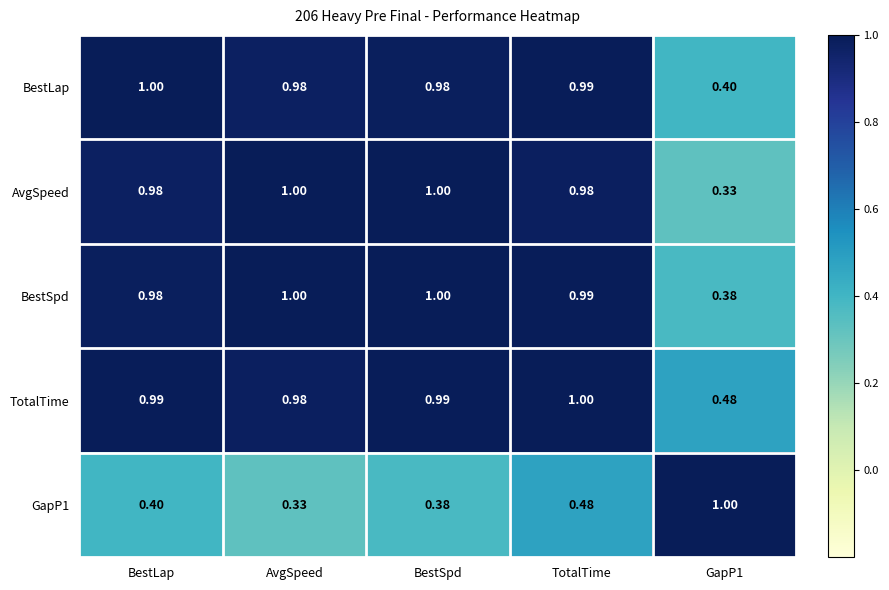

At which category is the sum across all series the highest?

TotalTime